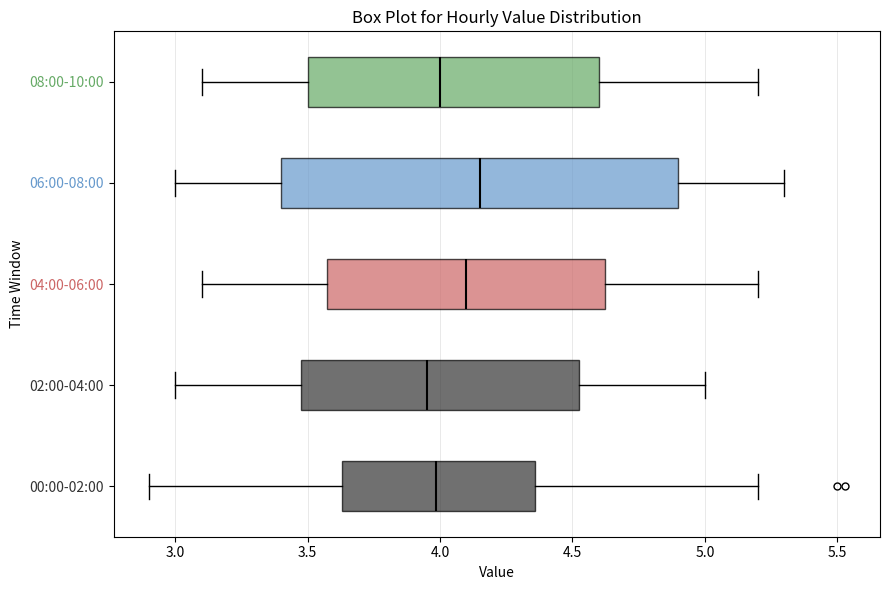

Where does the median line of the box for 02:00-04:00 sit on the x-axis? The values are not printed on the chart, so give them approximately, as read against the axis.

3.95